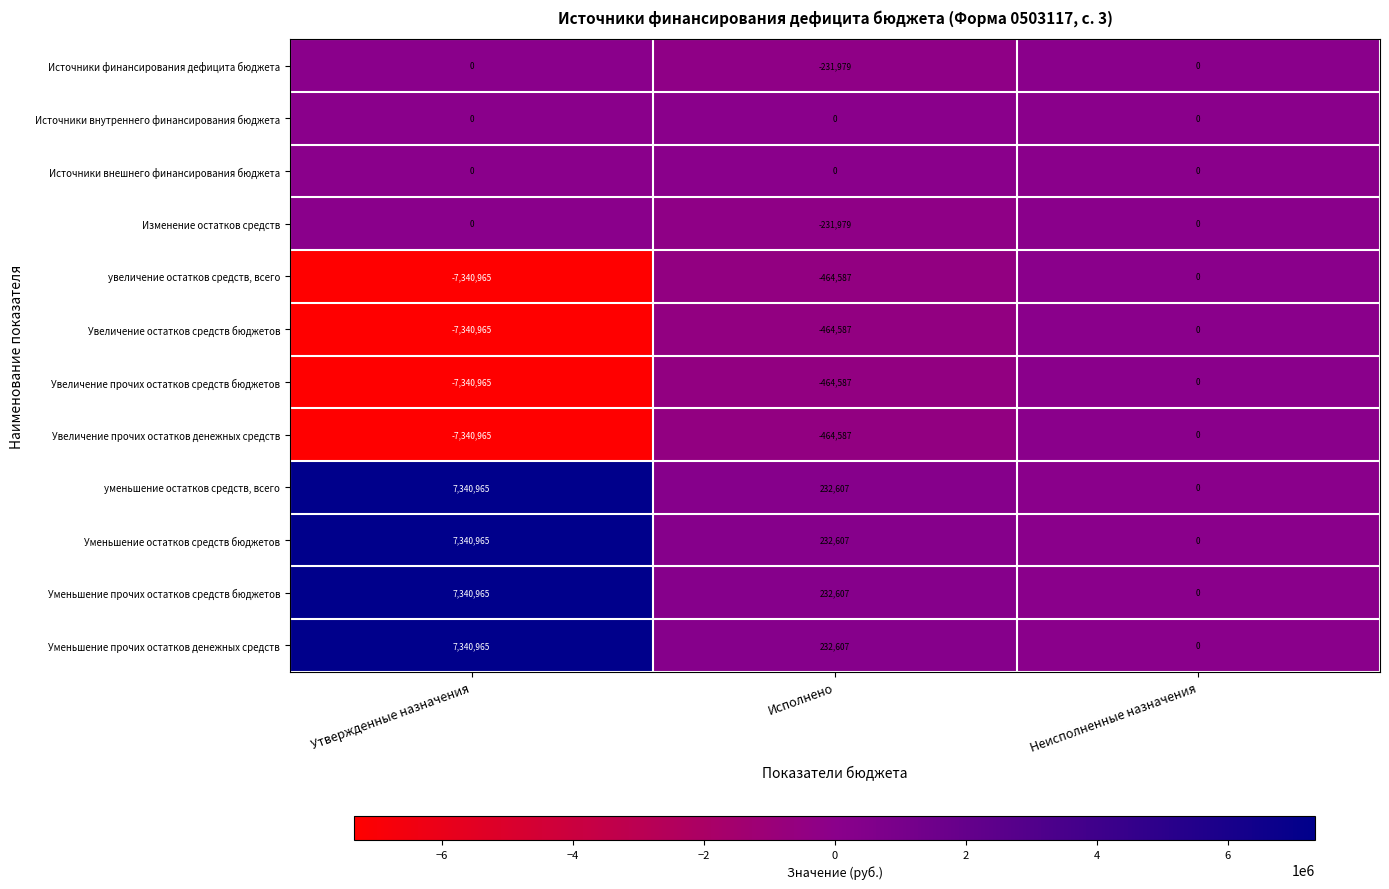

What is the sum of all Изменение остатков средств values?

-231979